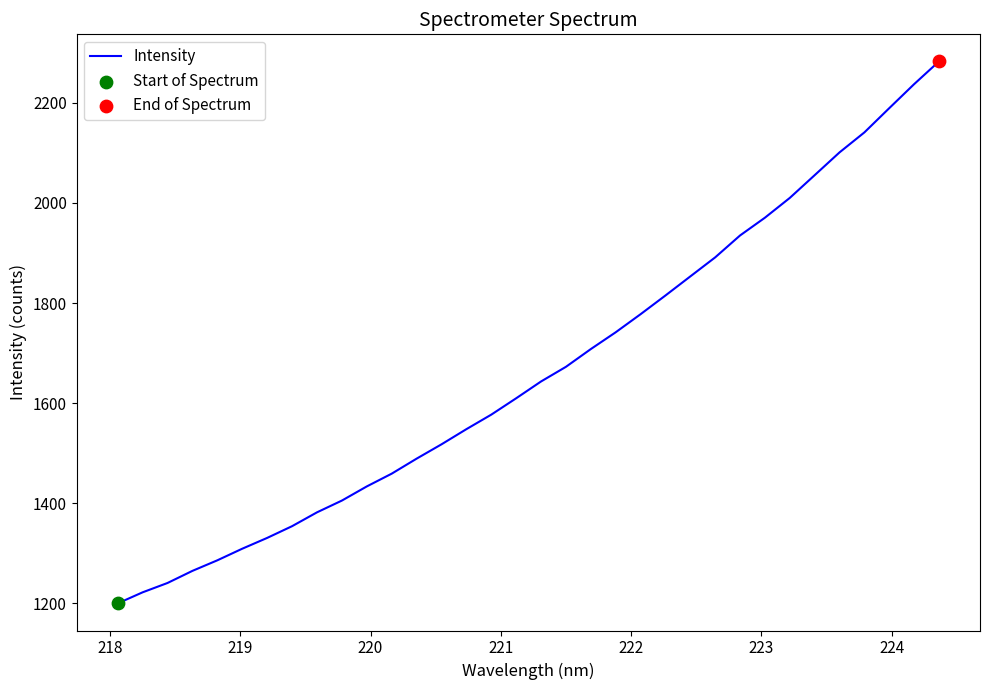

What is the difference between the maximum and minimum values?

1083.5